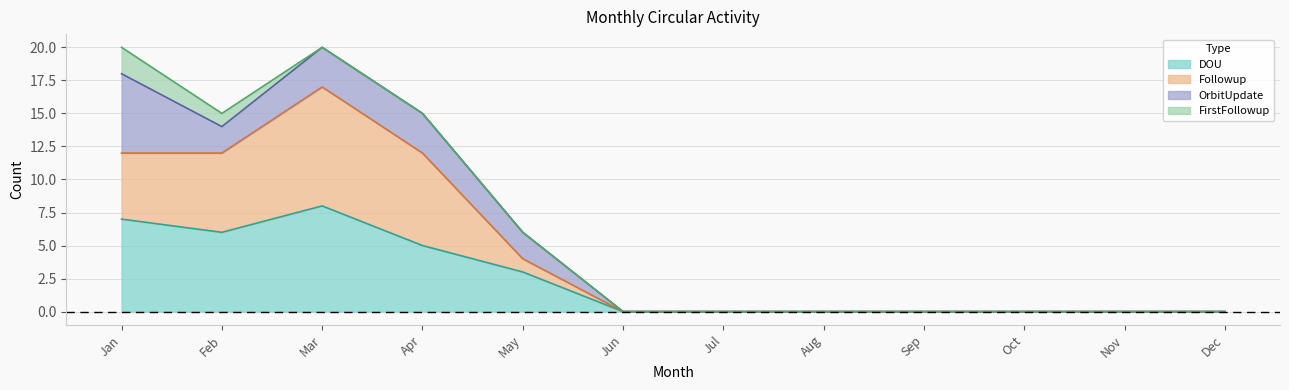

Count the number of categories in the chart.

12